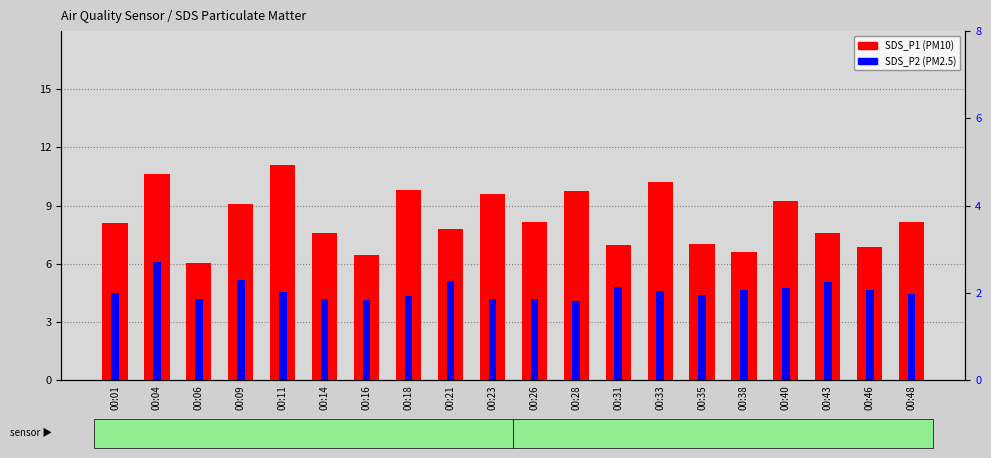

True or false: SDS_P2 (PM2.5) has a value of 4.6 at 00:46.

True